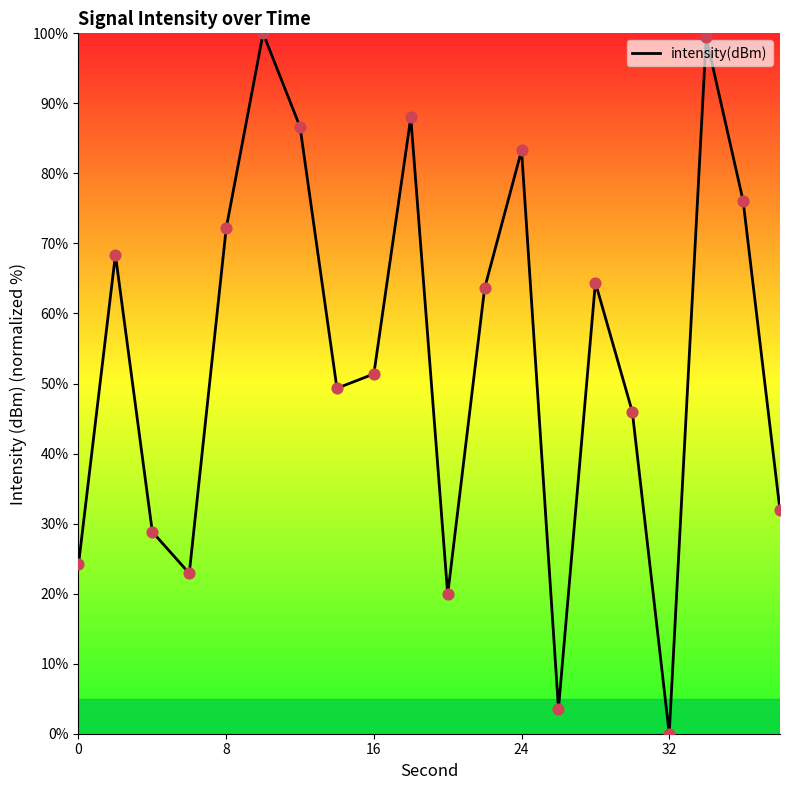

What is the greatest value displayed?

100.0